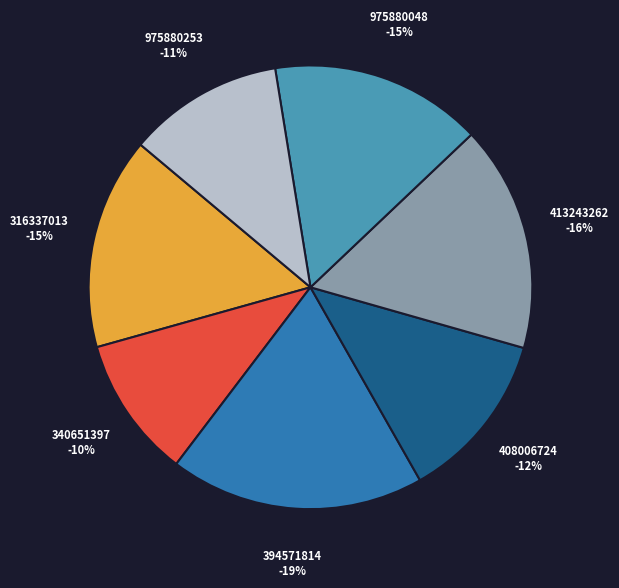

Between 975880048 and 975880253, which is larger?

975880048